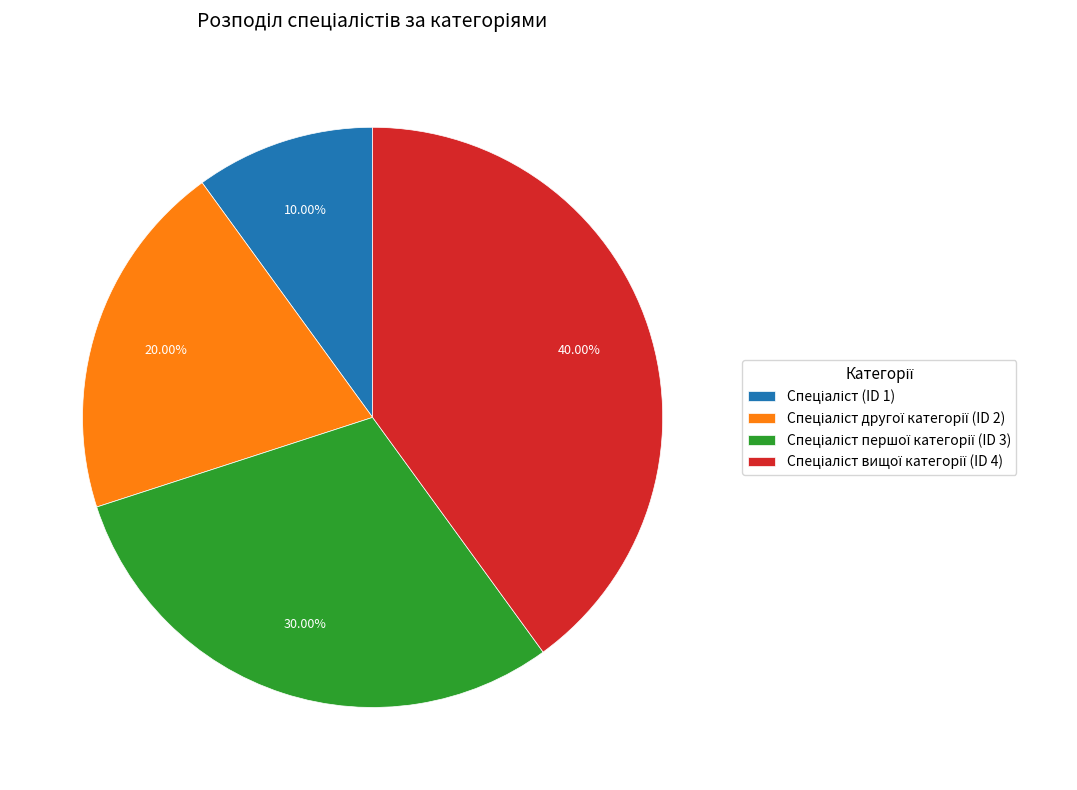

Is there a majority slice in this chart?

No